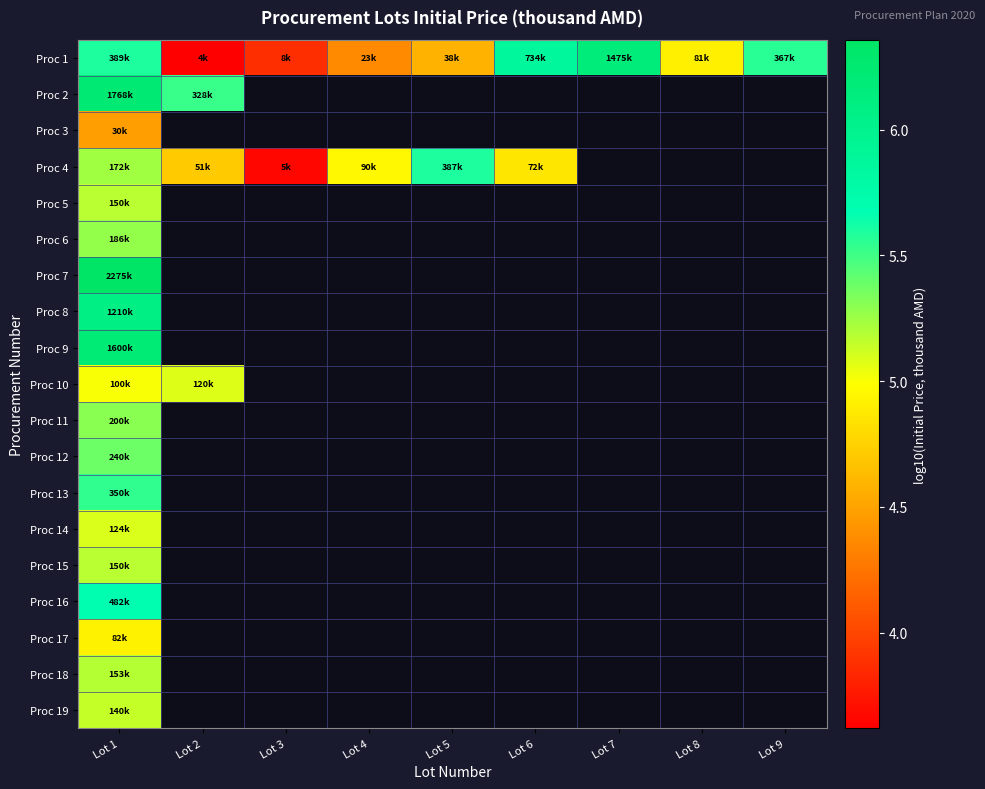

What is the difference between the maximum and minimum values in the Proc 4 series?

1.9